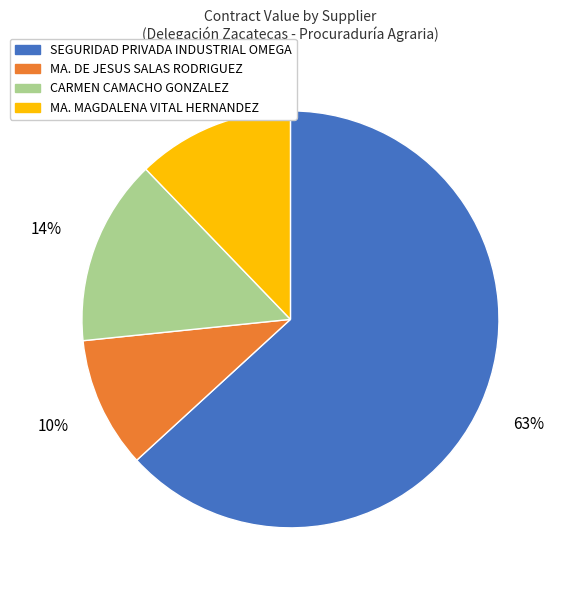

Is there a majority slice in this chart?

Yes